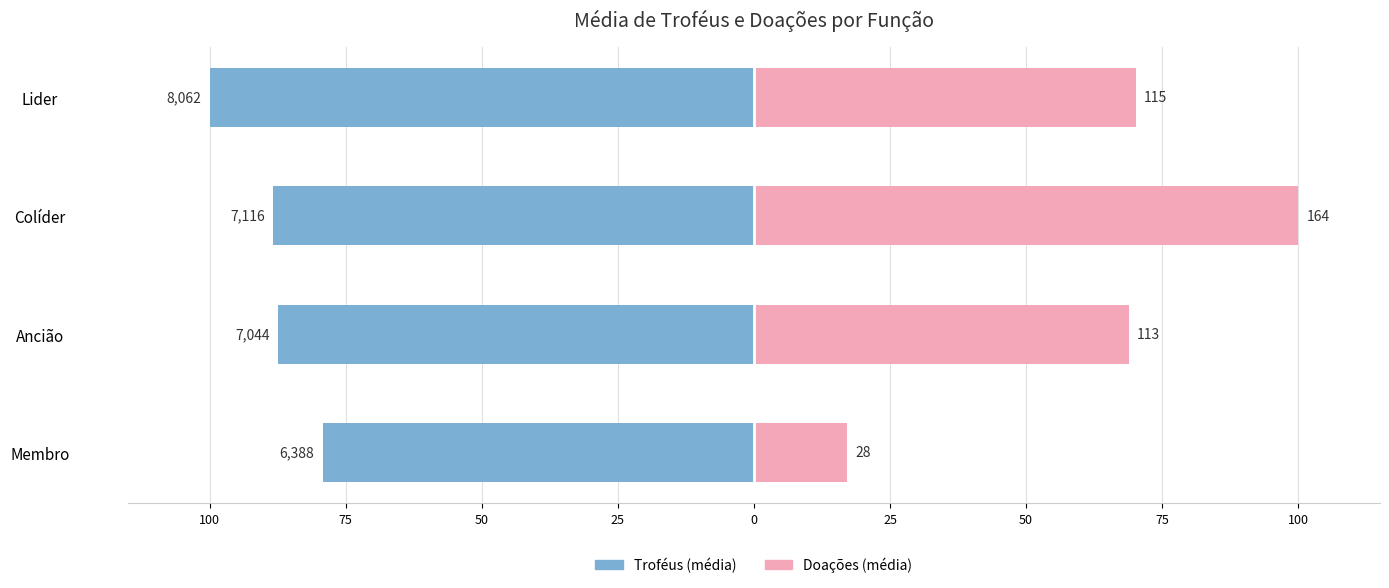

How many groups of bars are there?

4